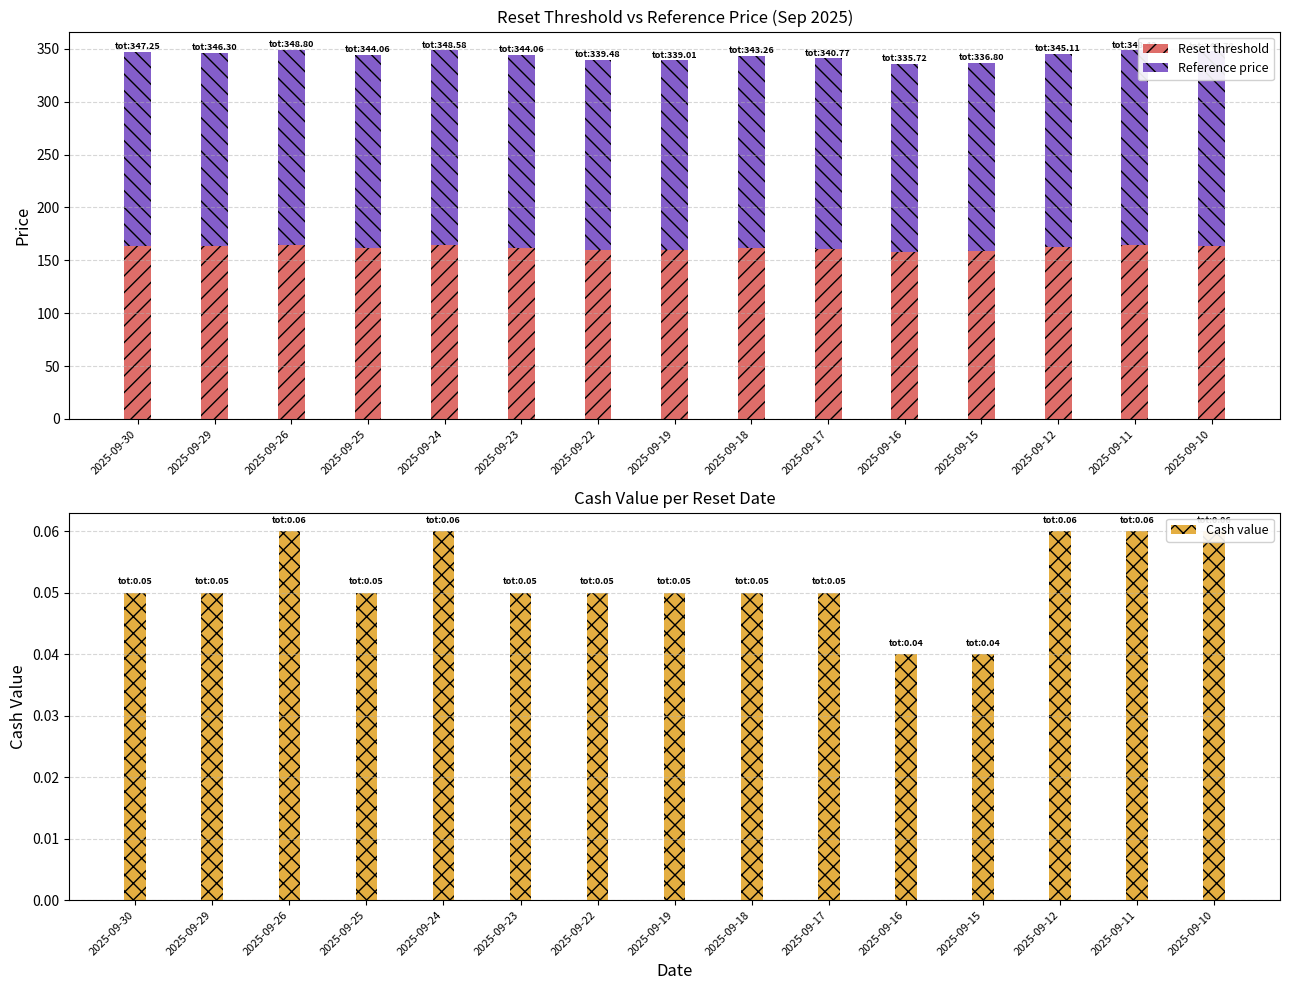

Is it true that Reset threshold equals 220.6 at 2025-09-11?

False